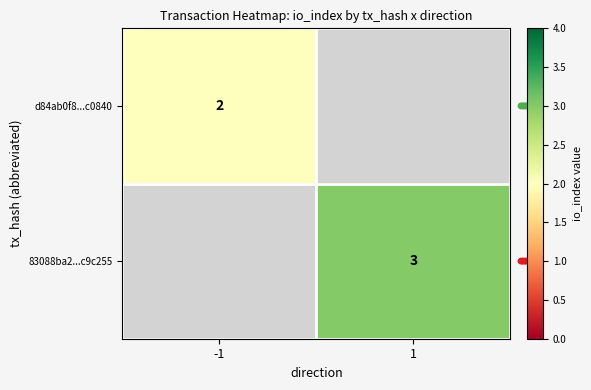

Is it true that d84ab0f8...c0840 equals 3 at -1?

False